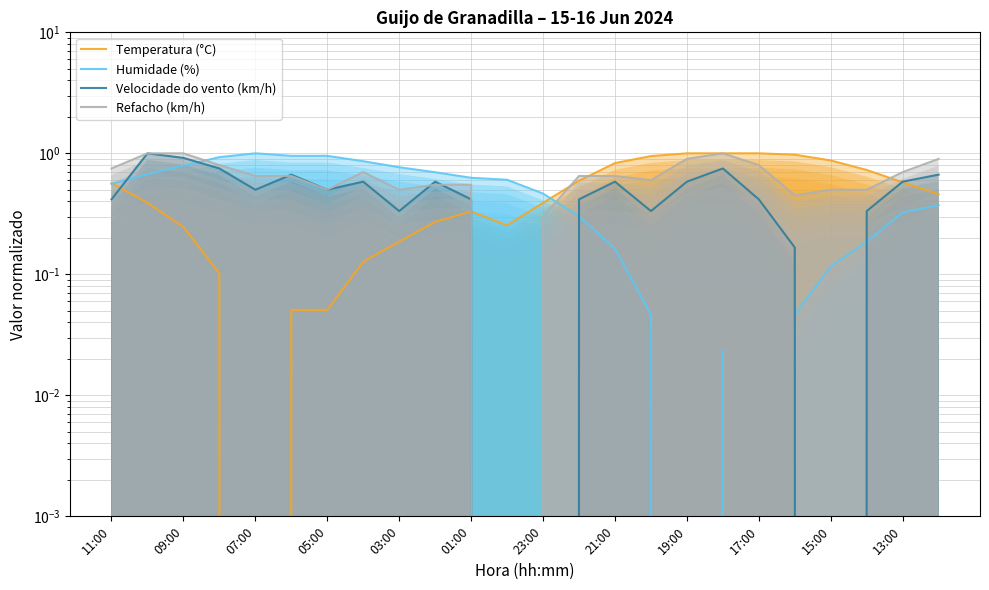

Reading left to right, extract all data points from this chart.

Temperatura (°C): 0.6	0.4	0.2	0.1	0.0	0.1	0.1	0.1	0.2	0.3	0.3	0.3	0.4	0.6	0.8	0.9	1.0	1.0	1.0	1.0	0.9	0.7	0.6	0.5
Humidade (%): 0.6	0.7	0.8	0.9	1.0	1.0	1.0	0.9	0.8	0.7	0.6	0.6	0.5	0.3	0.2	0.0	0.0	0.0	0.0	0.0	0.1	0.2	0.3	0.4
Velocidade do vento (km/h): 0.4	1.0	0.9	0.8	0.5	0.7	0.5	0.6	0.3	0.6	0.4	0.0	0.0	0.4	0.6	0.3	0.6	0.8	0.4	0.2	0.0	0.3	0.6	0.7
Refacho (km/h): 0.8	1.0	1.0	0.8	0.7	0.7	0.5	0.7	0.5	0.6	0.6	0.0	0.3	0.7	0.7	0.6	0.9	1.0	0.8	0.5	0.5	0.5	0.7	0.9